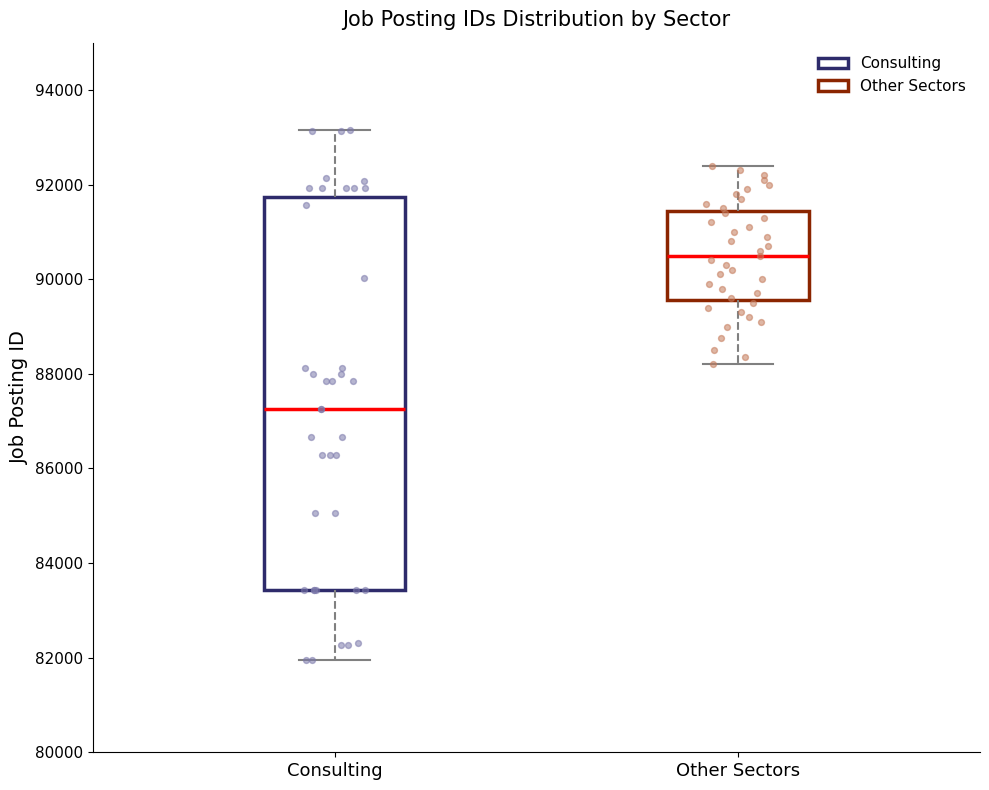

Where does the upper whisker of the box for Other Sectors end on the y-axis? The values are not printed on the chart, so give them approximately, as read against the axis.

92400